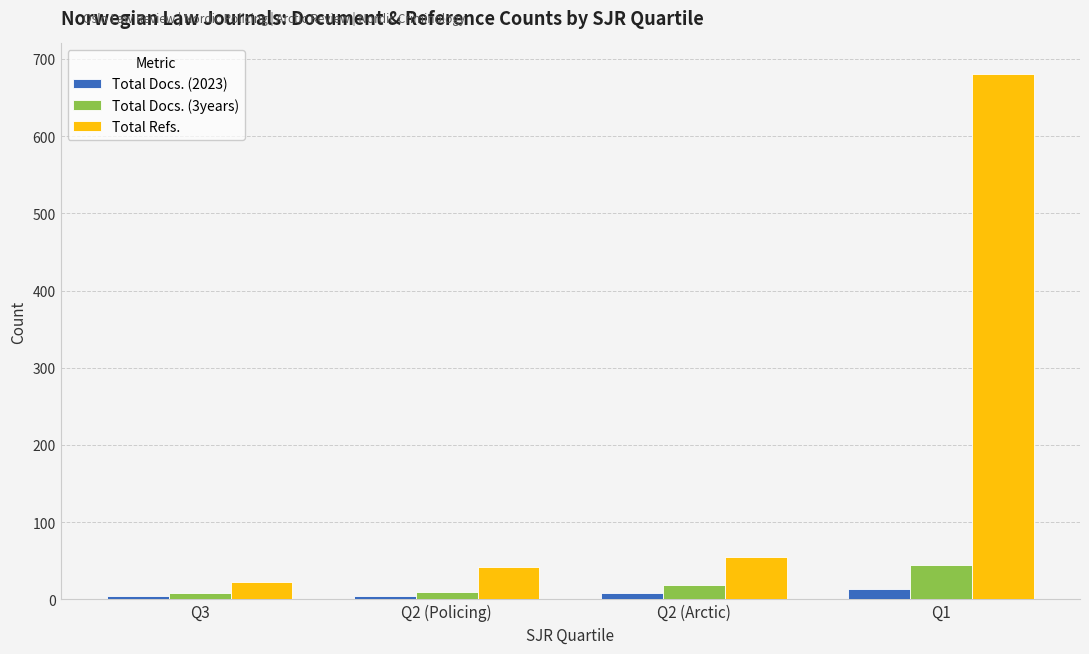

What is the difference between the maximum and minimum values in the Total Refs. series?

658